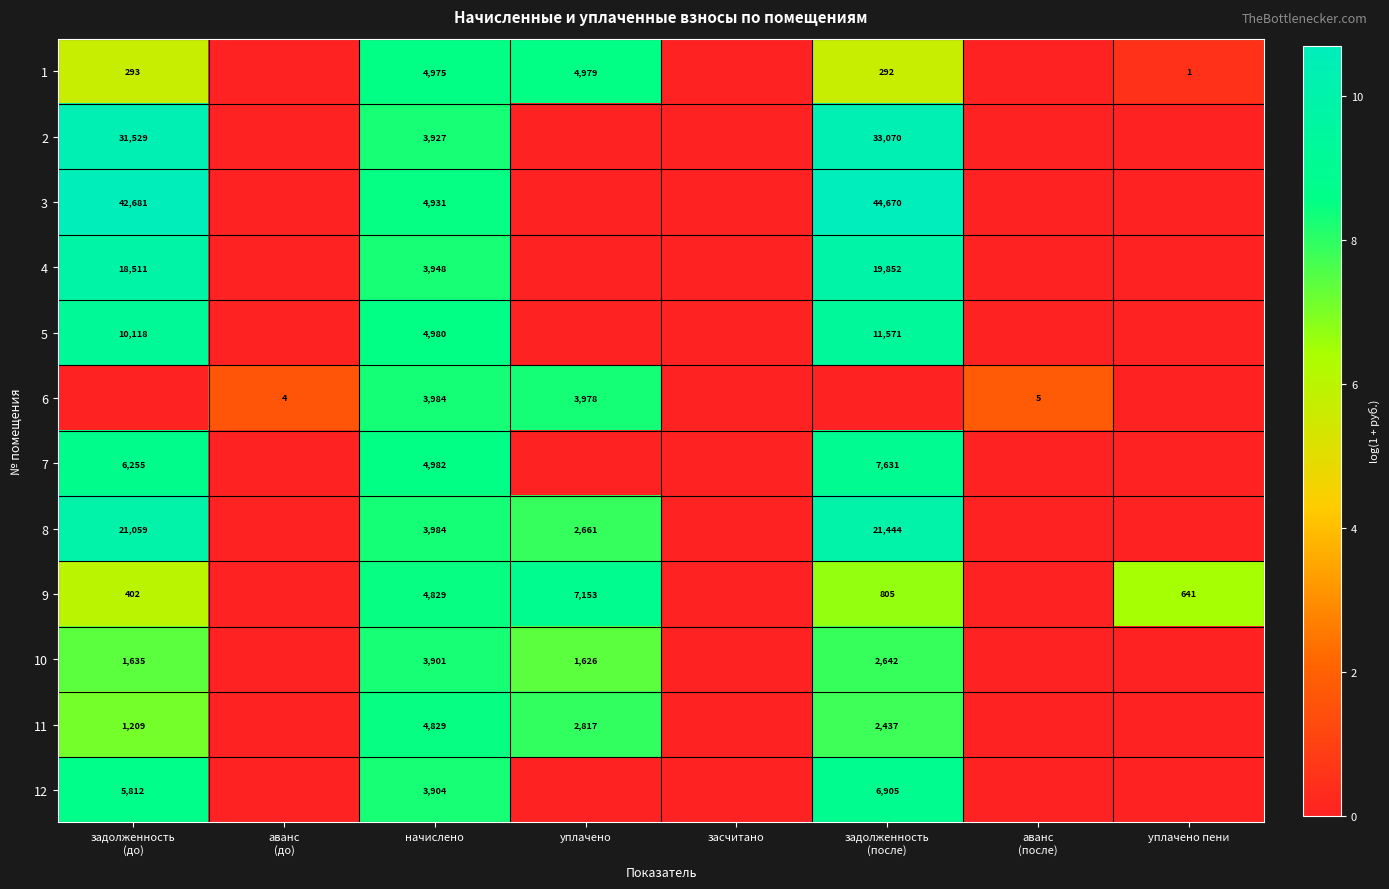

Is it true that 12 equals 3904 at начислено?

True